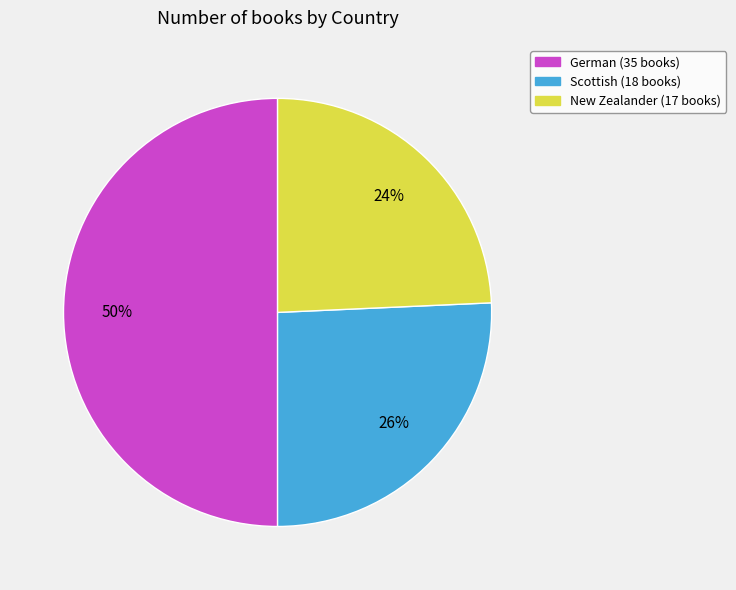

What percentage is the New Zealander slice, to the nearest percent?

24%